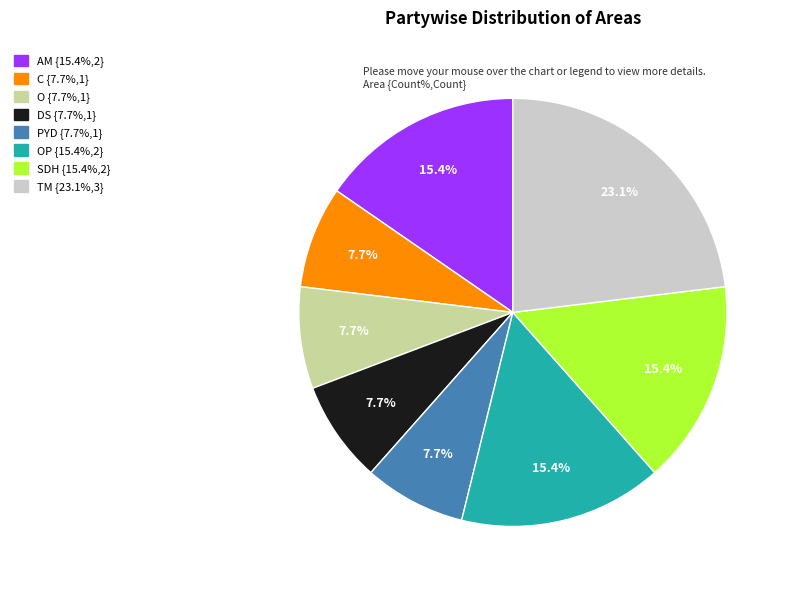

Is there any slice that represents more than half of the pie?

No